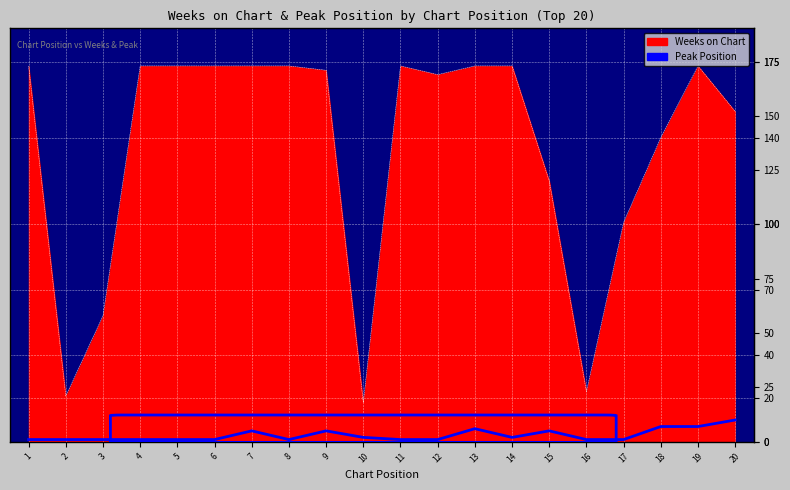

What is the smallest value displayed?

1